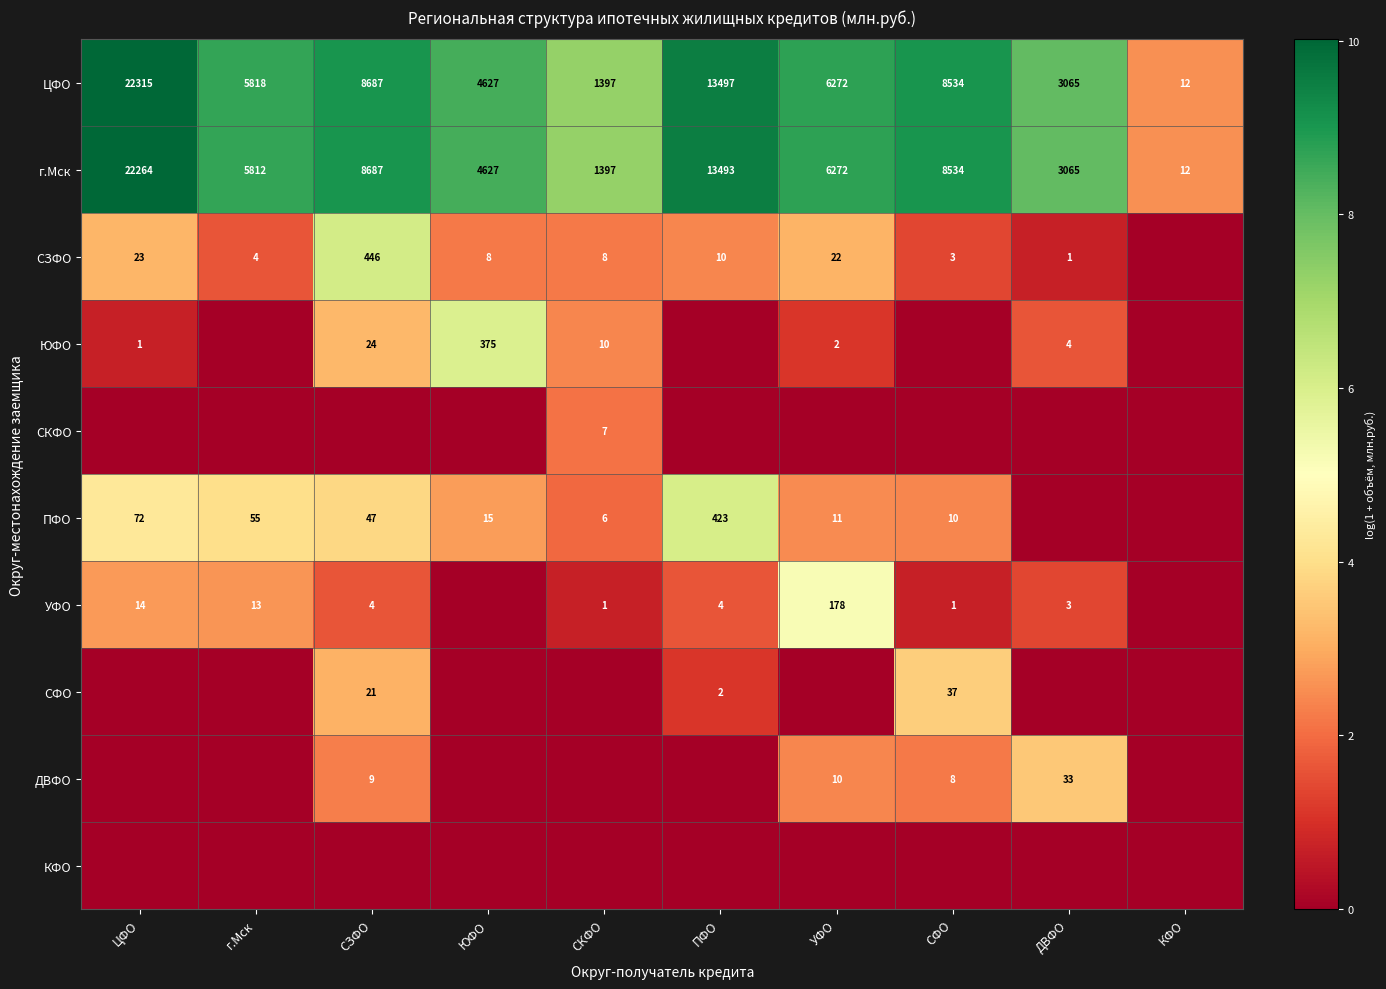

The value of г.Мск at ЦФО is 39001. True or false?

False